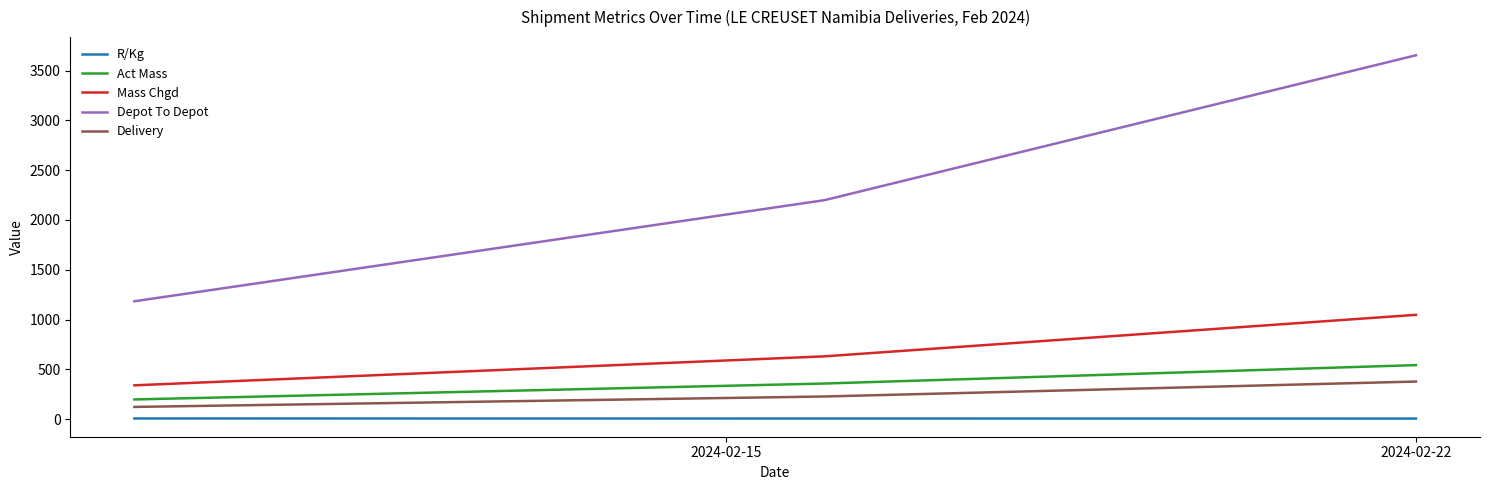

What is the greatest value displayed?

3654.0